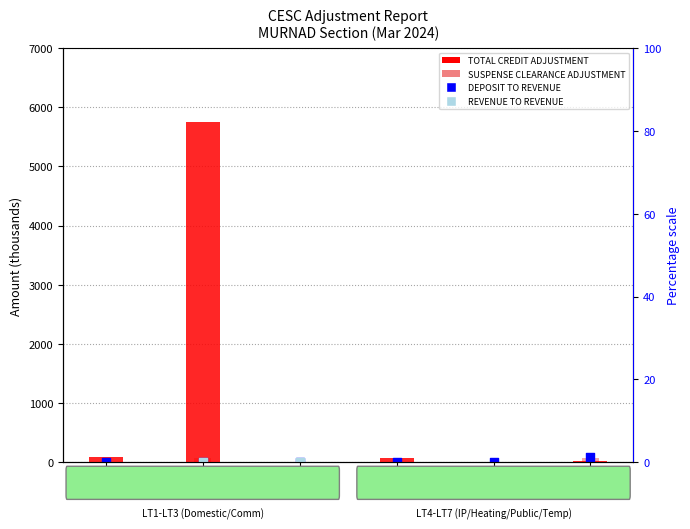

What are all the series names shown in the legend?

TOTAL CREDIT ADJUSTMENT, SUSPENSE CLEARANCE ADJUSTMENT, DEPOSIT TO REVENUE, REVENUE TO REVENUE